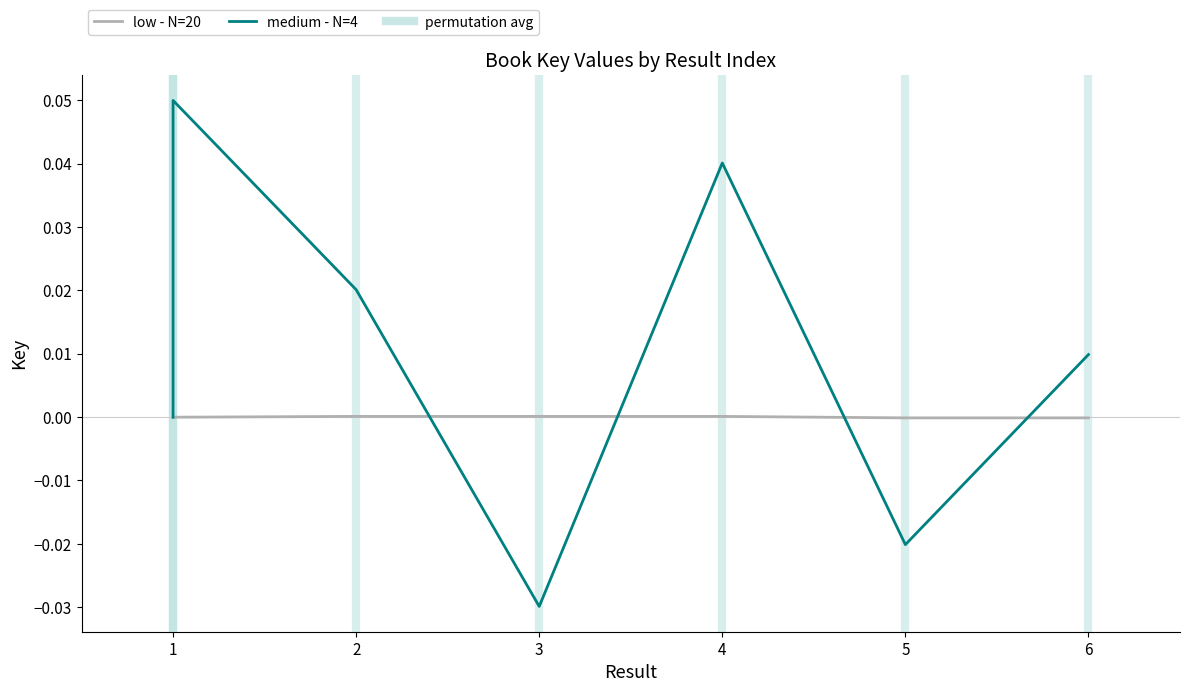

Between 1 and 4, which is larger?

4